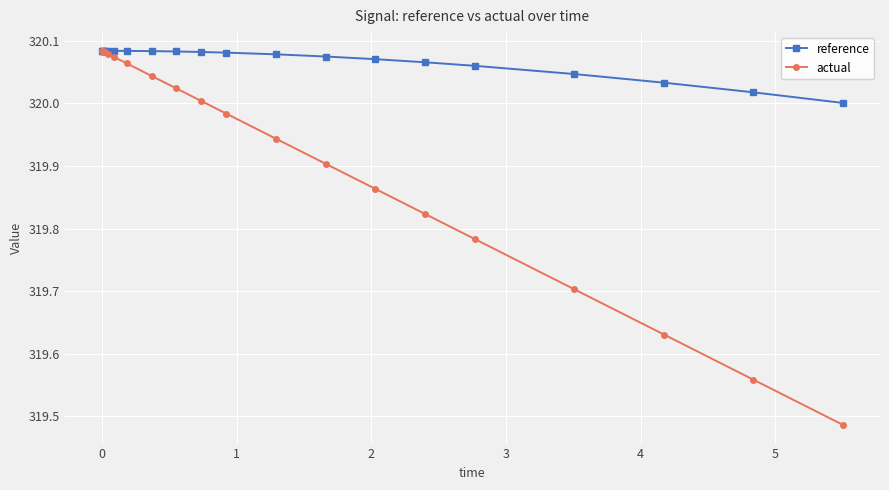

At how many categories does at least one series exceed 319?

20